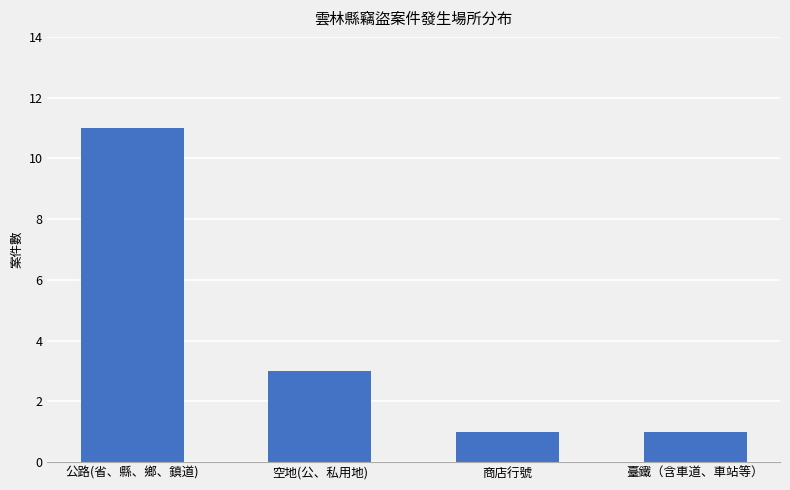

What is the minimum value shown in the chart?

1